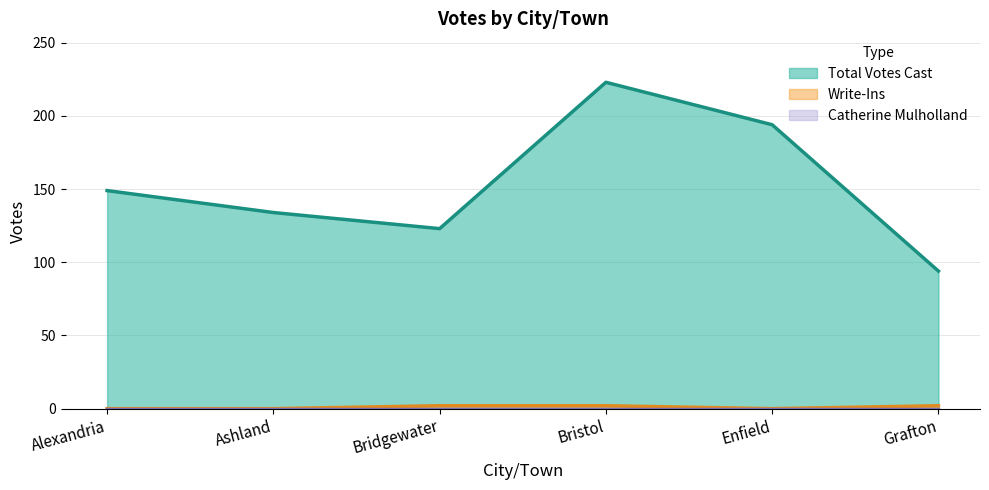

Where is the first local maximum for Total Votes Cast?

Bristol